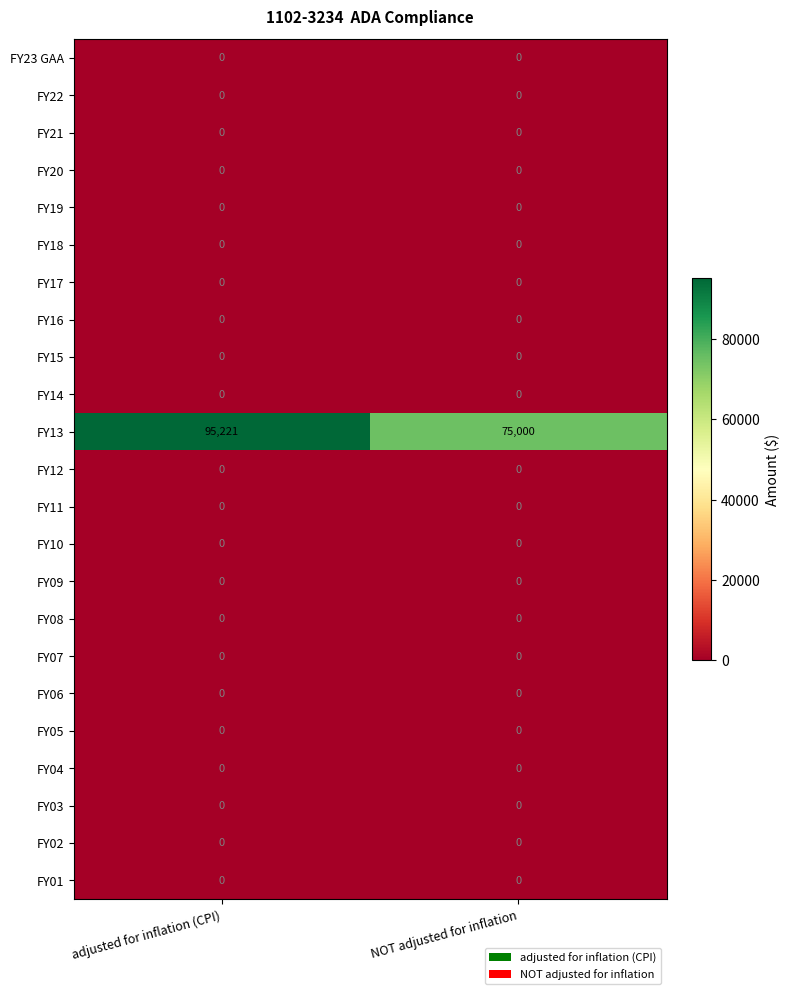

At which category does the chart reach its peak across all series?

adjusted for inflation (CPI)